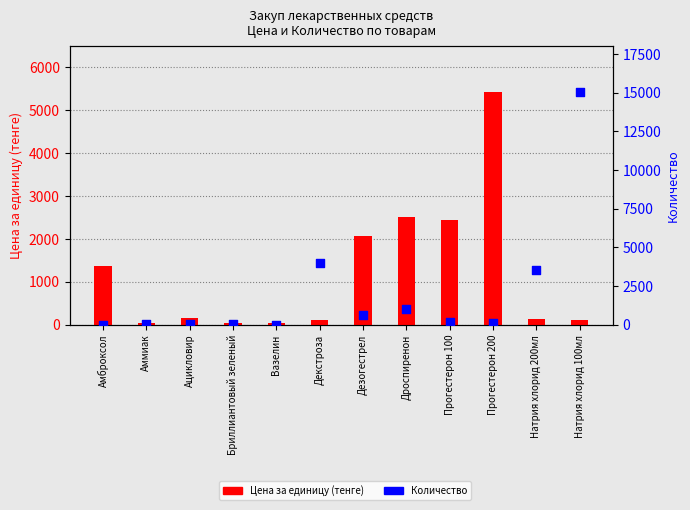

Which series reaches the minimum Y coordinate?

Количество